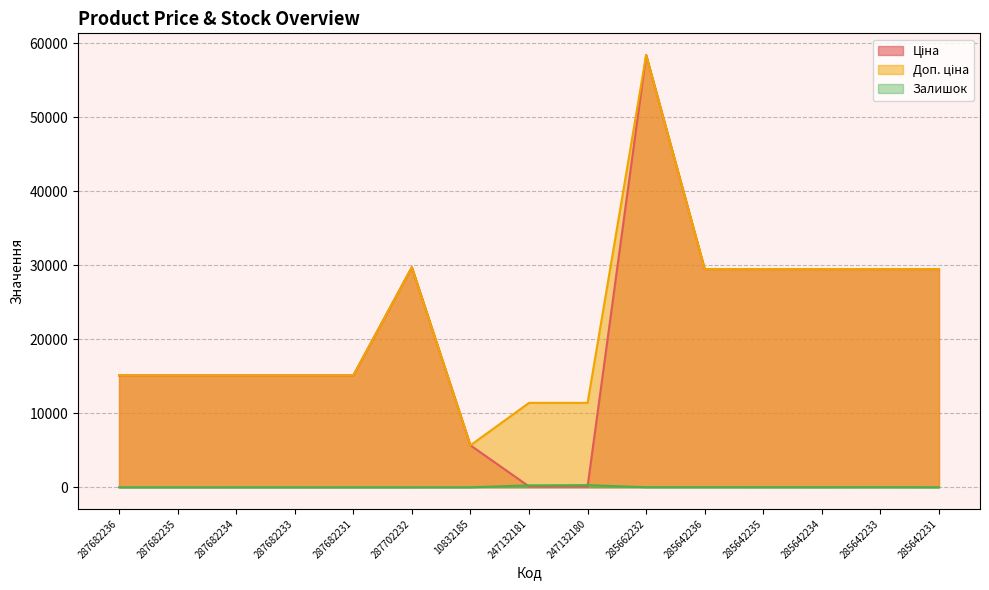

What is the label of the 12th point from the right?

287682233